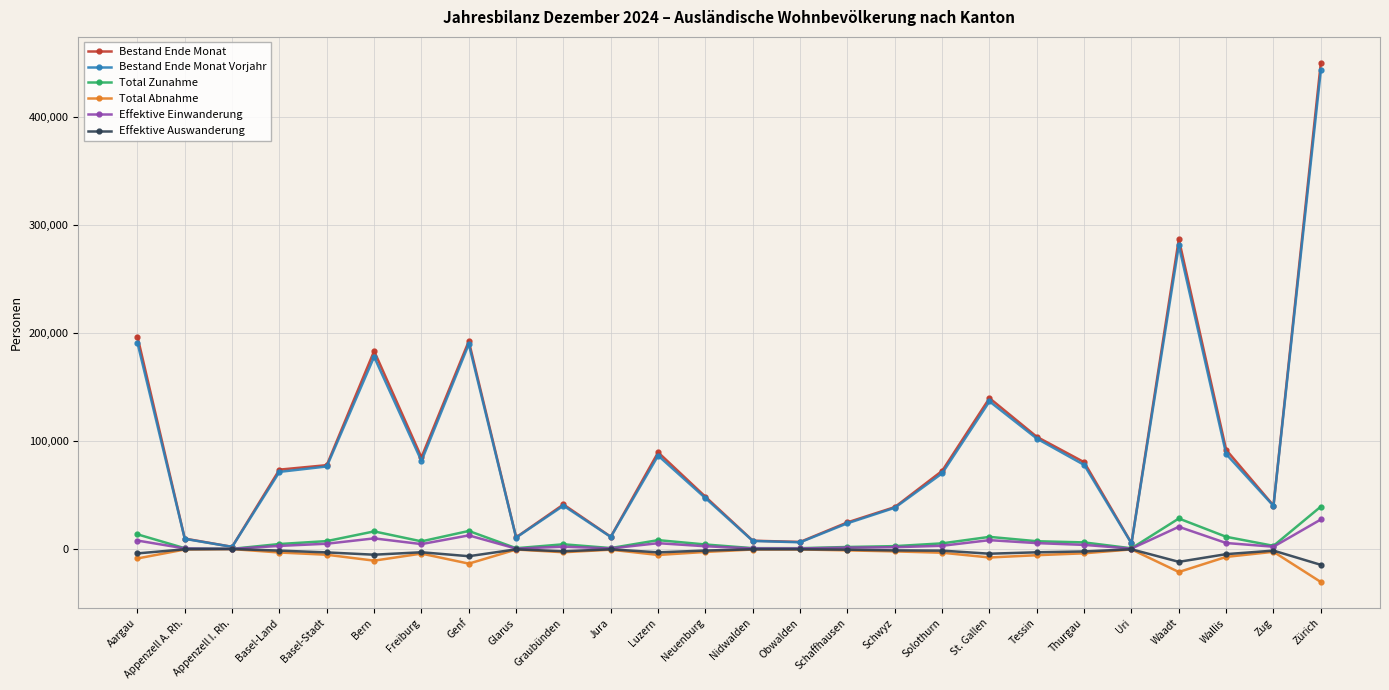

How many categories are shown in the chart?

26